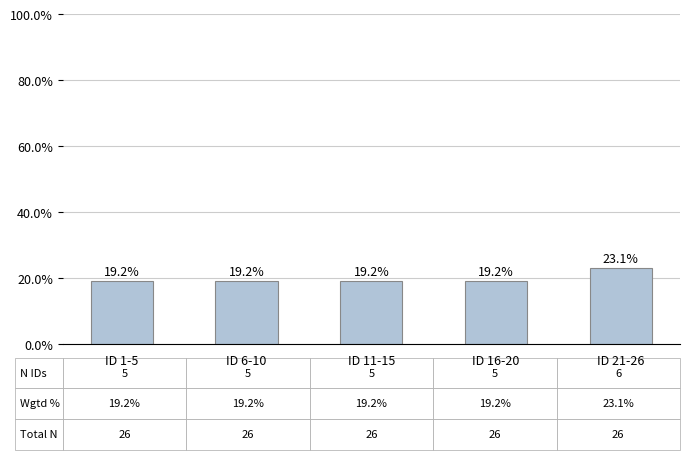

Which category has the highest value across all series?

ID 21-26